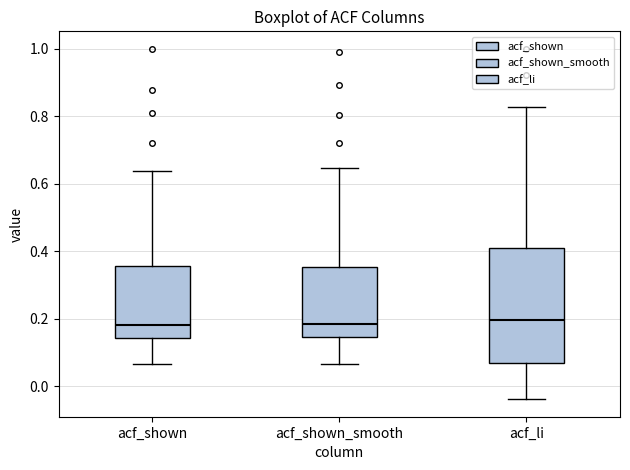

Comparing the boxes themselves (not the whiskers), which one is the tallest?

acf_li